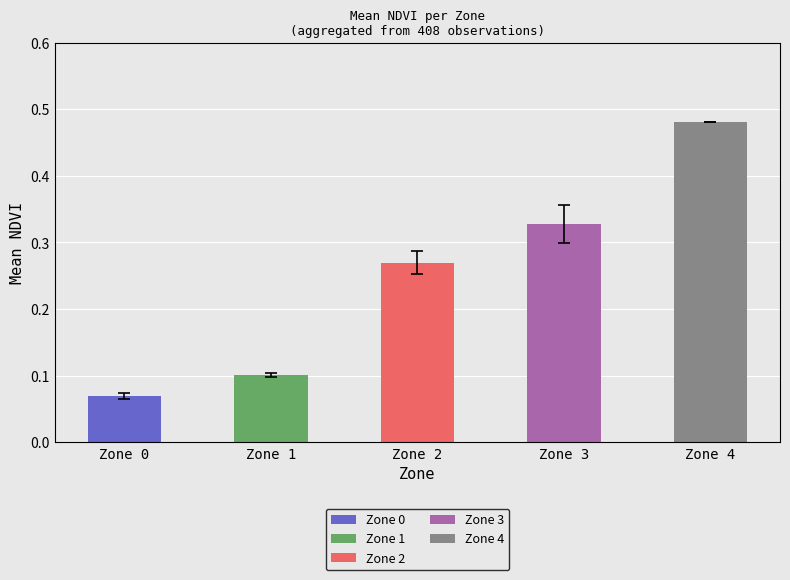

Reading left to right, what are all the values shown in this chart?

Zone 0=0.1	Zone 1=0.1	Zone 2=0.3	Zone 3=0.3	Zone 4=0.5